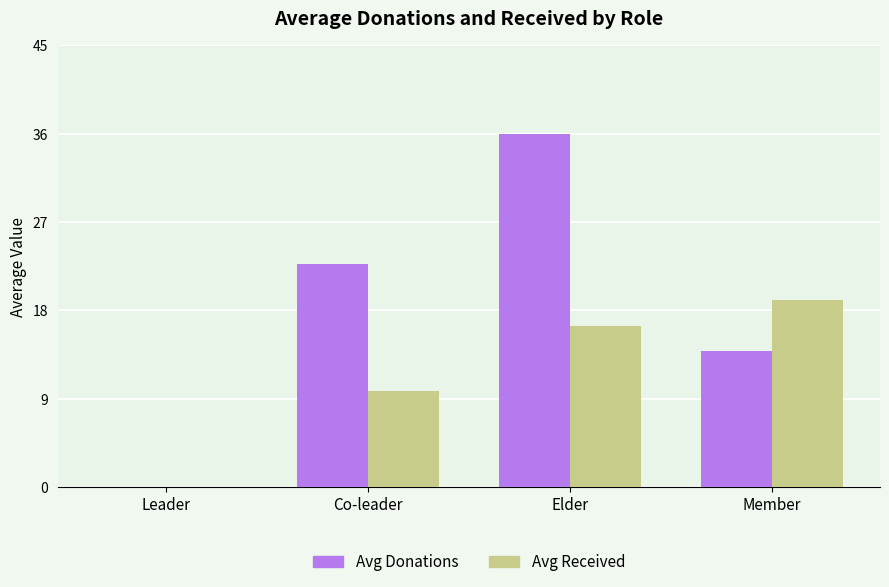

Which series changed the most between Leader and Elder?

Avg Donations